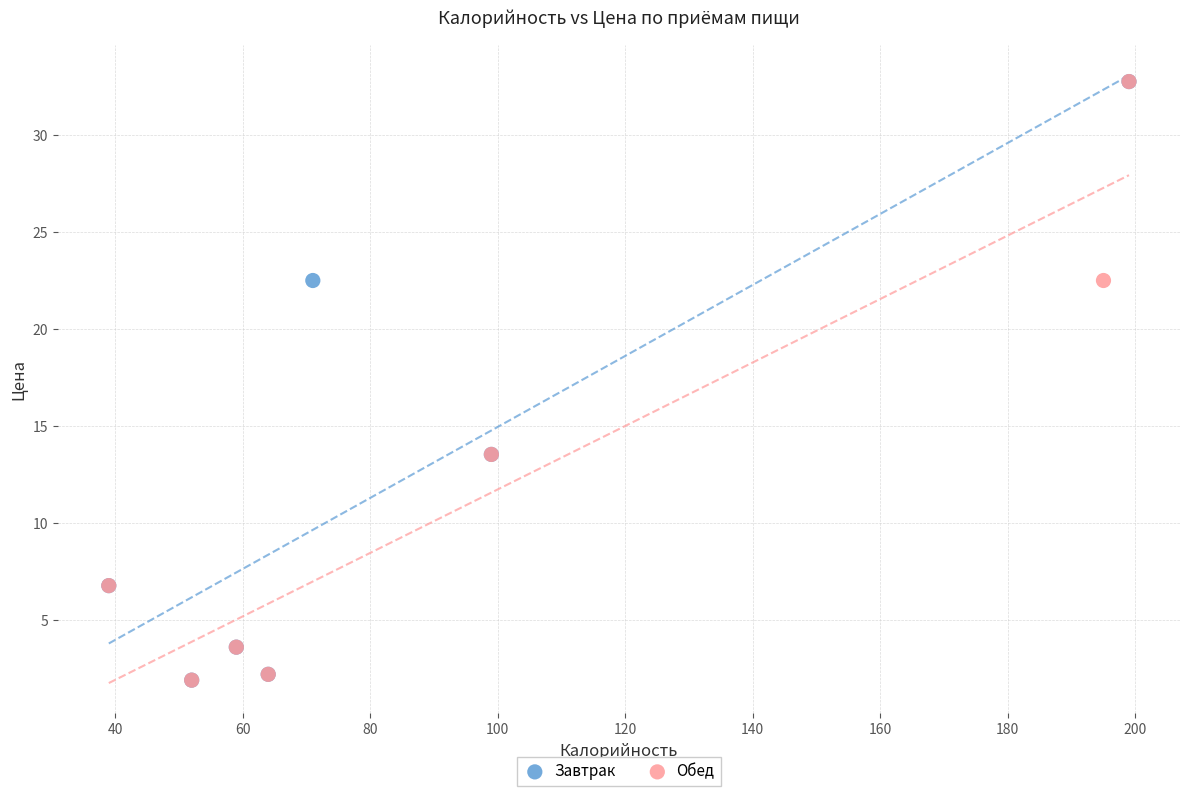

What are all the series names shown in the legend?

Завтрак, Обед